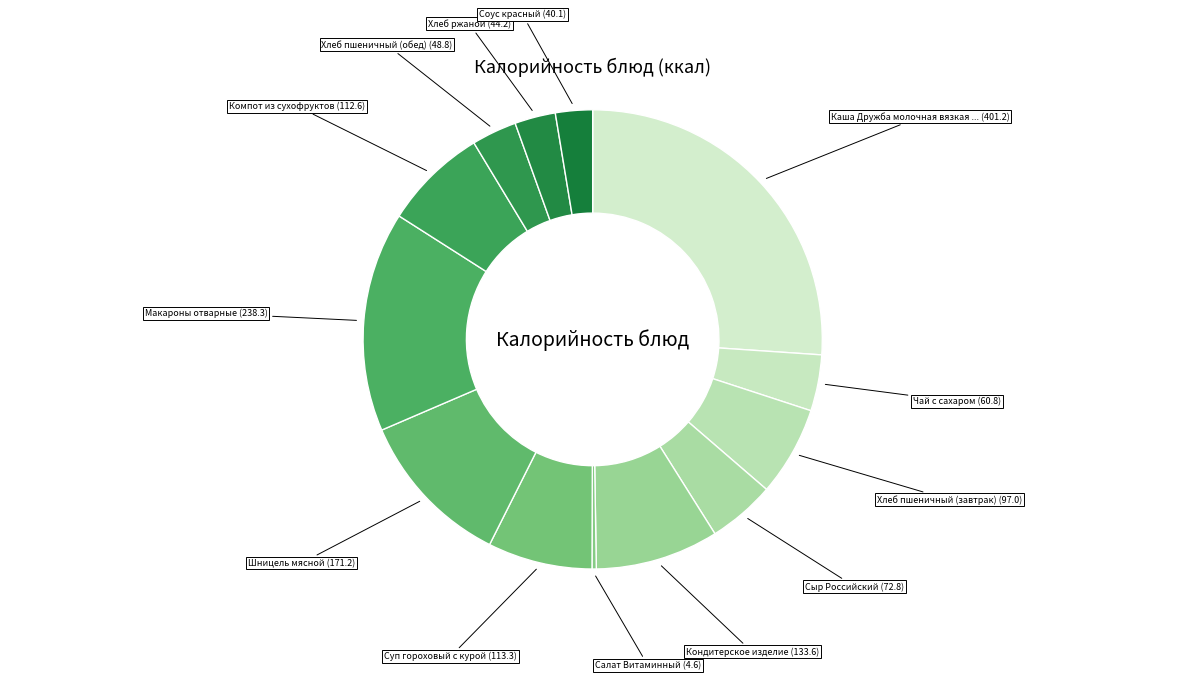

Count the number of slices in the pie.

13